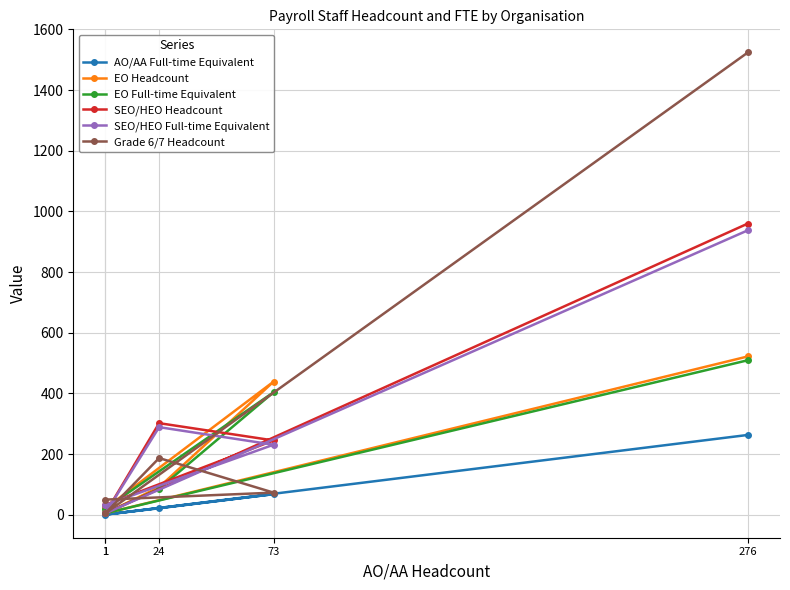

What is the difference between the second highest and second lowest values in the SEO/HEO Full-time Equivalent series?

256.5